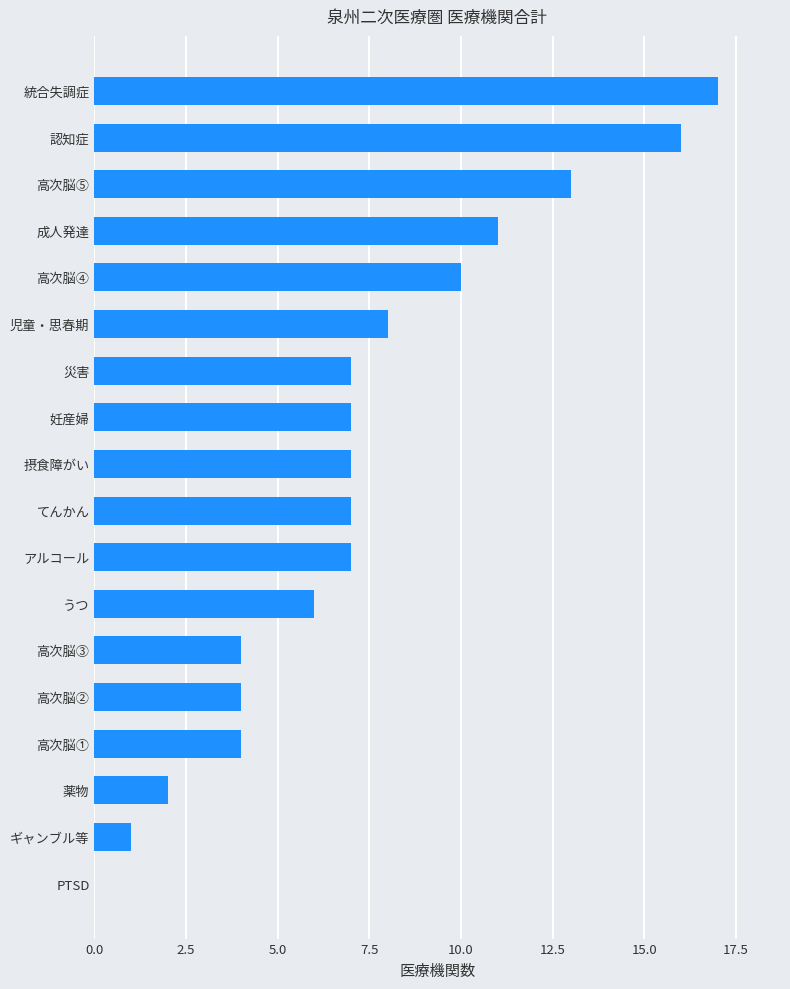

Reading bottom to top, list all the values displayed in this chart.

PTSD=0	ギャンブル等=1	薬物=2	高次脳①=4	高次脳②=4	高次脳③=4	うつ=6	アルコール=7	てんかん=7	摂食障がい=7	妊産婦=7	災害=7	児童・思春期=8	高次脳④=10	成人発達=11	高次脳⑤=13	認知症=16	統合失調症=17